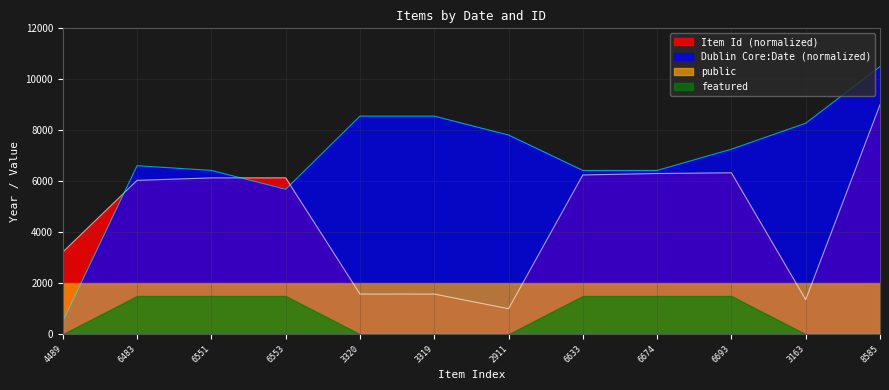

Read the Item Id value at 6633.

6247.8